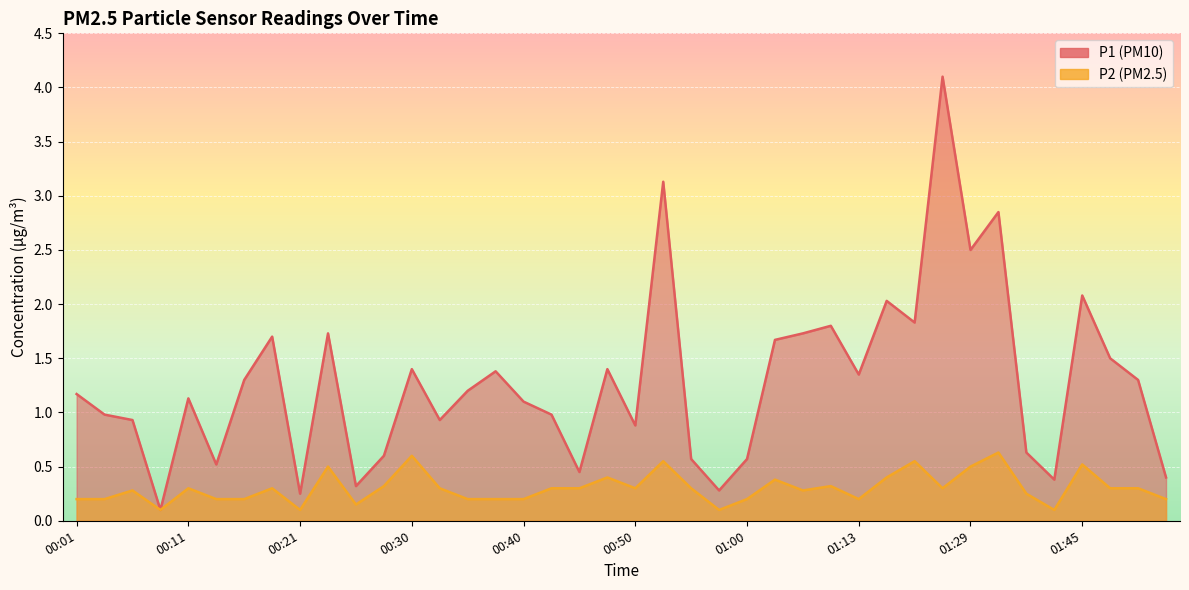

What is the label of the 40th point from the left?

01:53